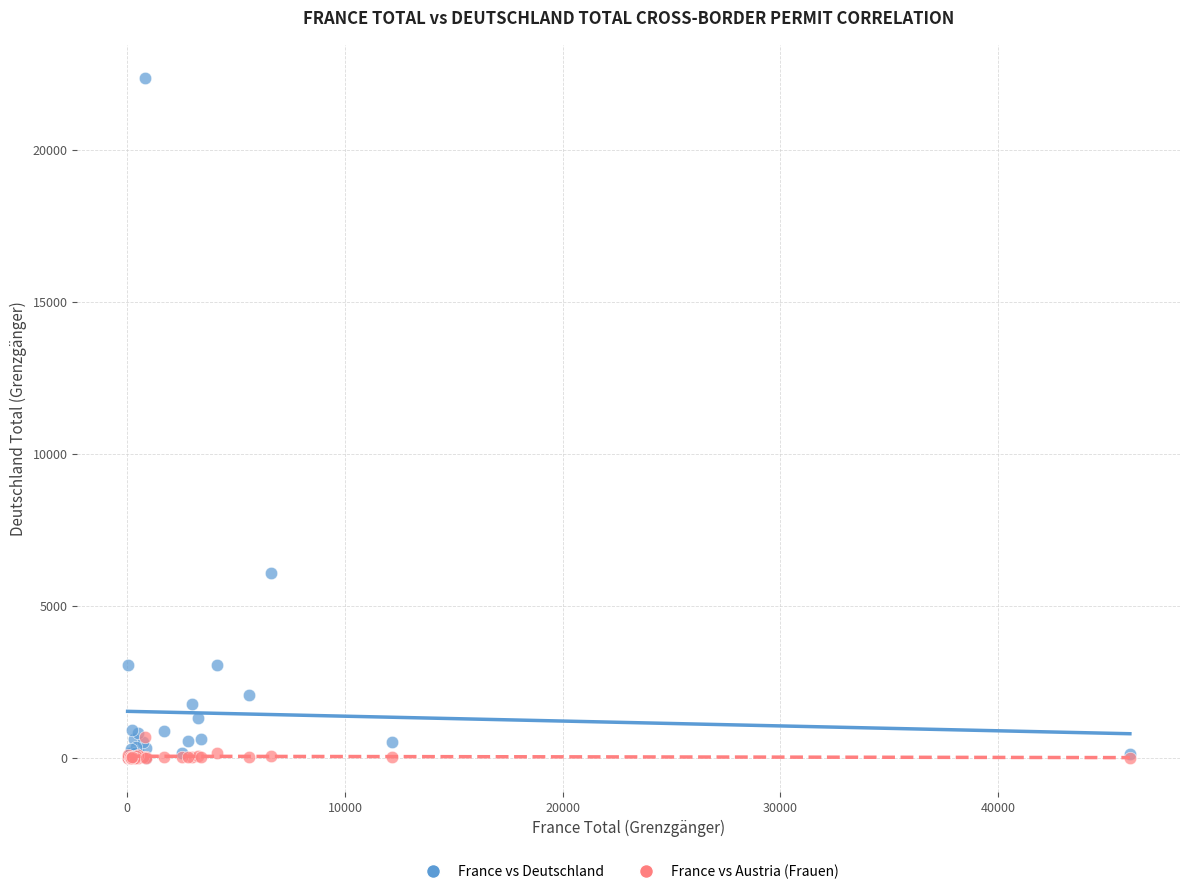

Which series has the widest spread of Y values?

France vs Deutschland